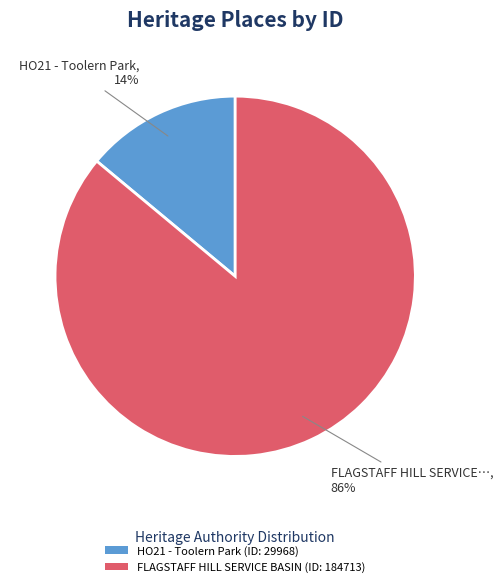

How many segments does this pie chart have?

2